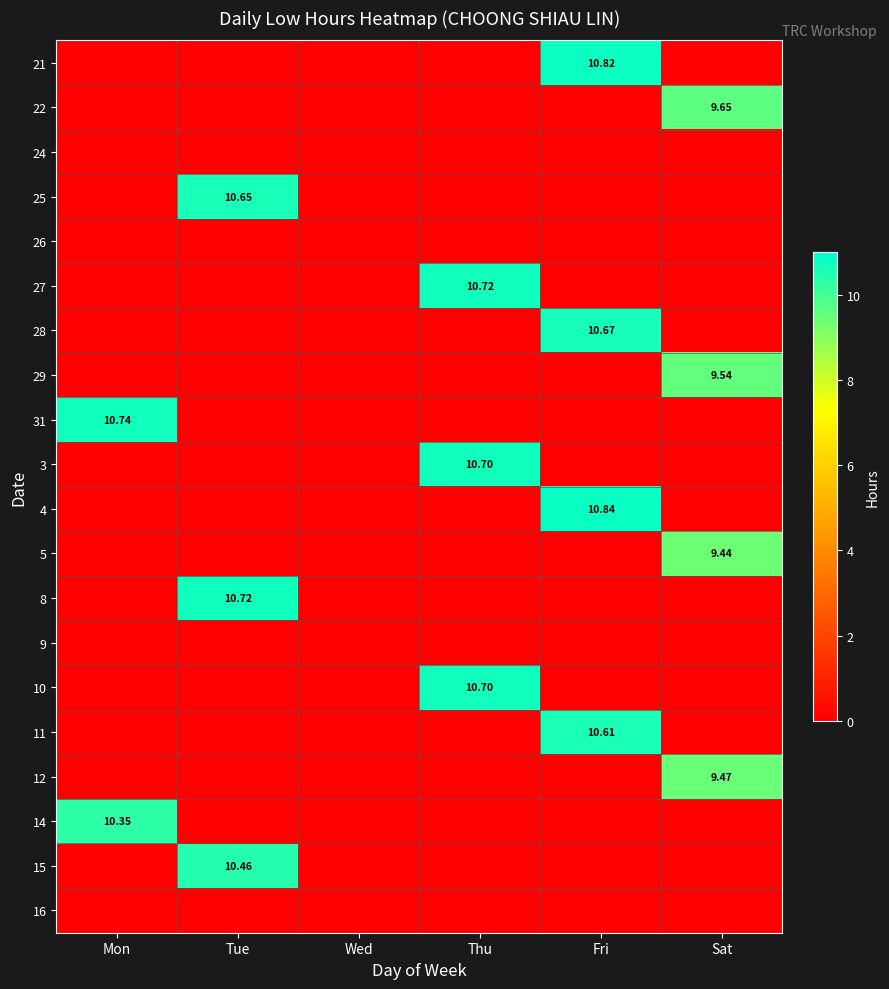

Which series changed the most between Tue and Fri?

4